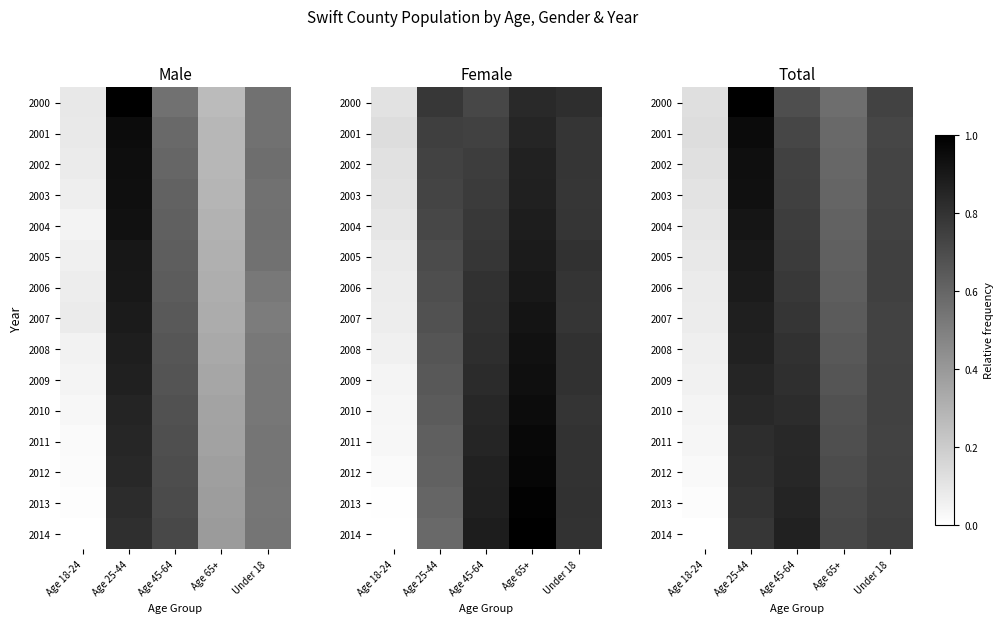

At how many categories does at least one series exceed 0?

5